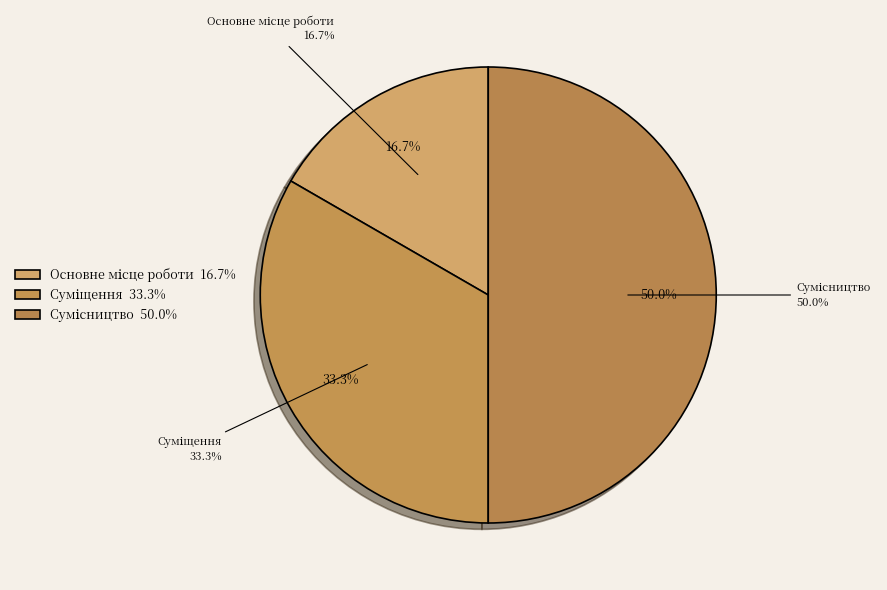

Between Сумісництво and Суміщення, which is larger?

Сумісництво